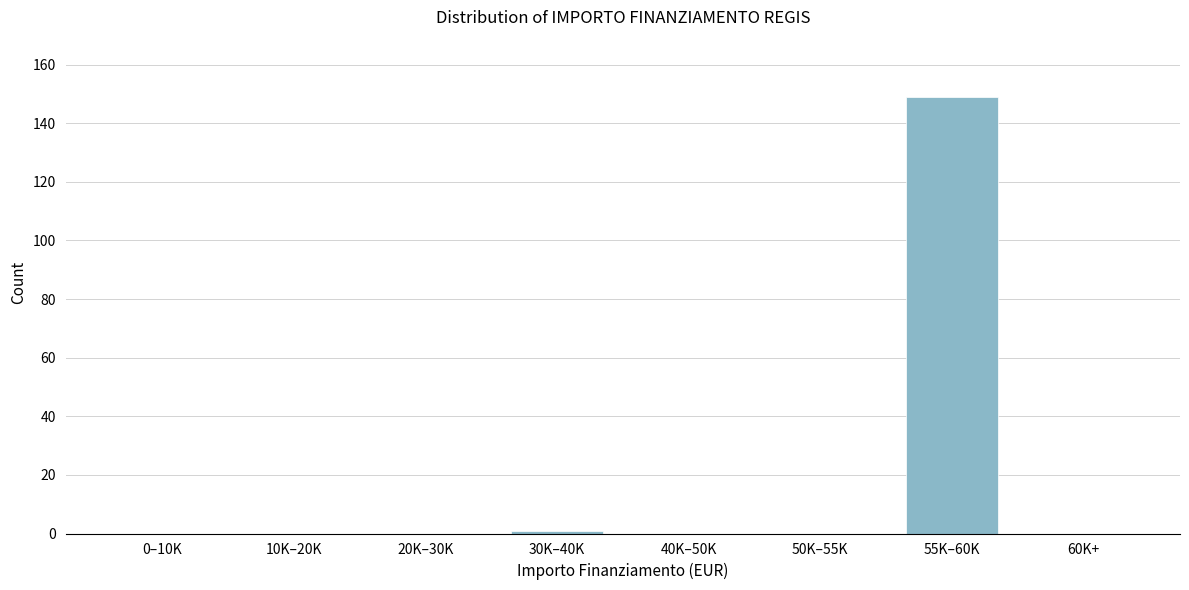

Reading left to right, list all the values displayed in this chart.

0–10K=0	10K–20K=0	20K–30K=0	30K–40K=1	40K–50K=0	50K–55K=0	55K–60K=149	60K+=0